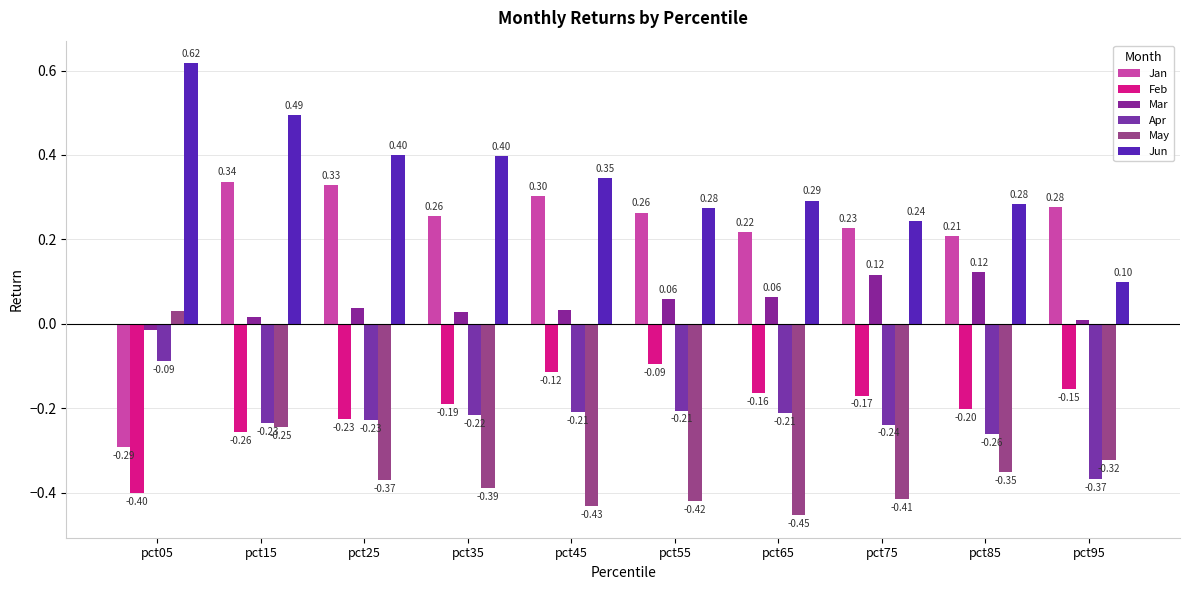

What is the sum of all Apr values?

-2.3